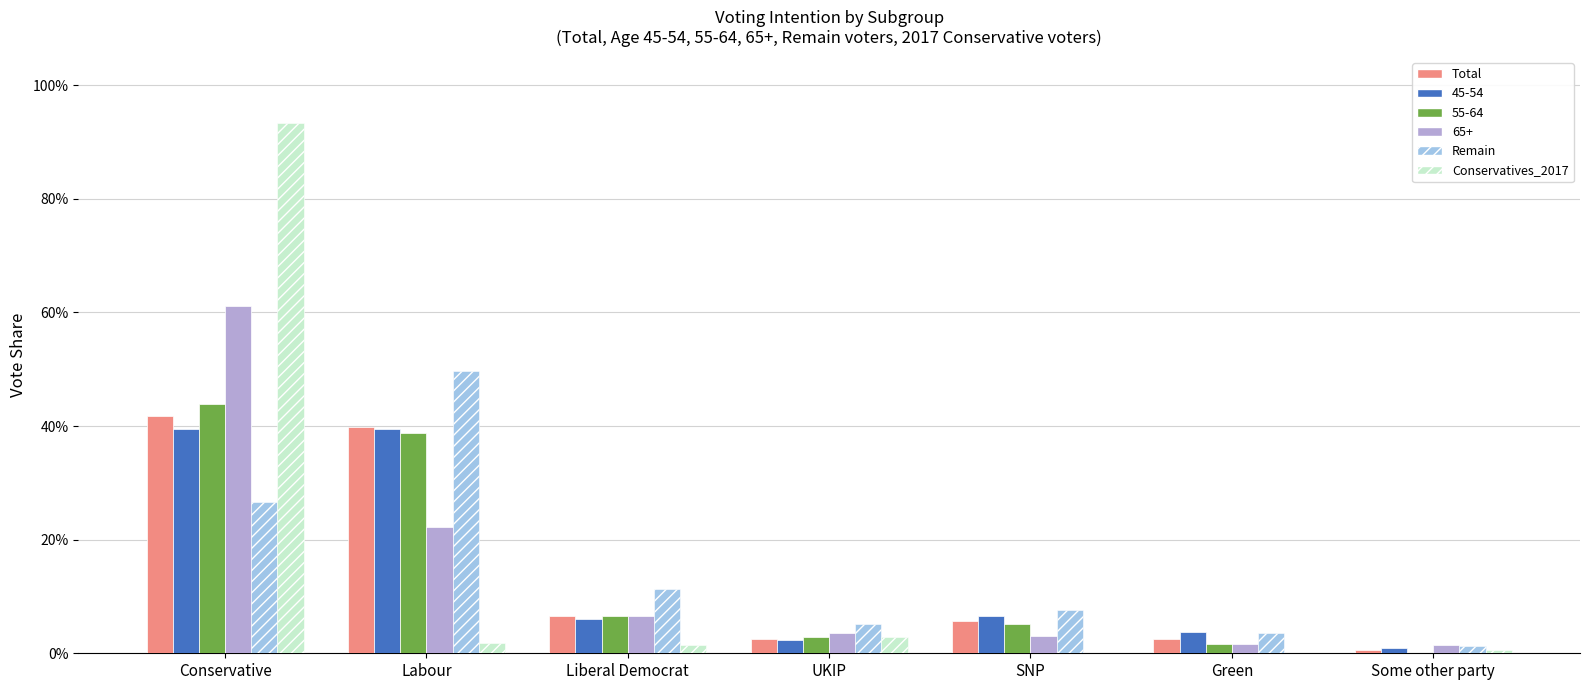

What is the difference between the maximum and minimum values in the Remain series?

0.5